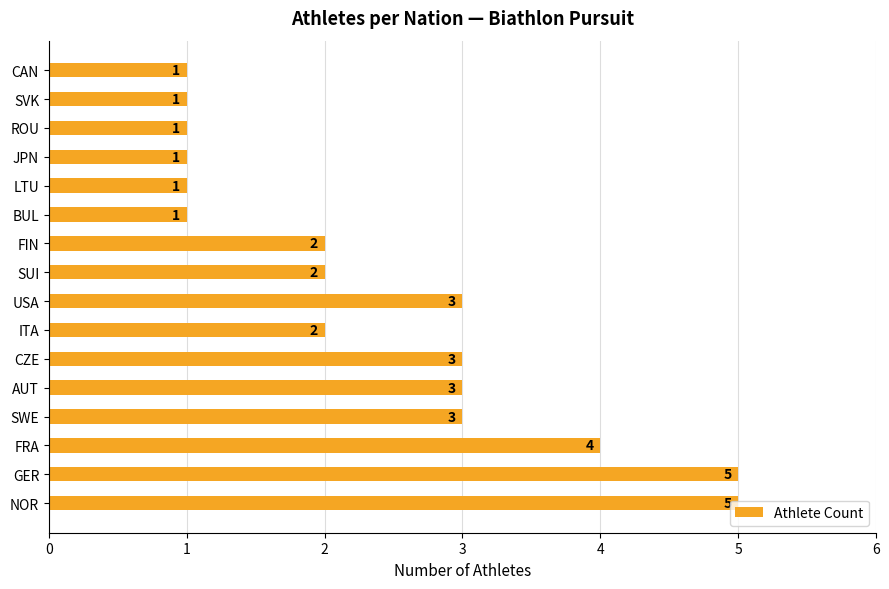

Count the values in the range 1 to 3.

13